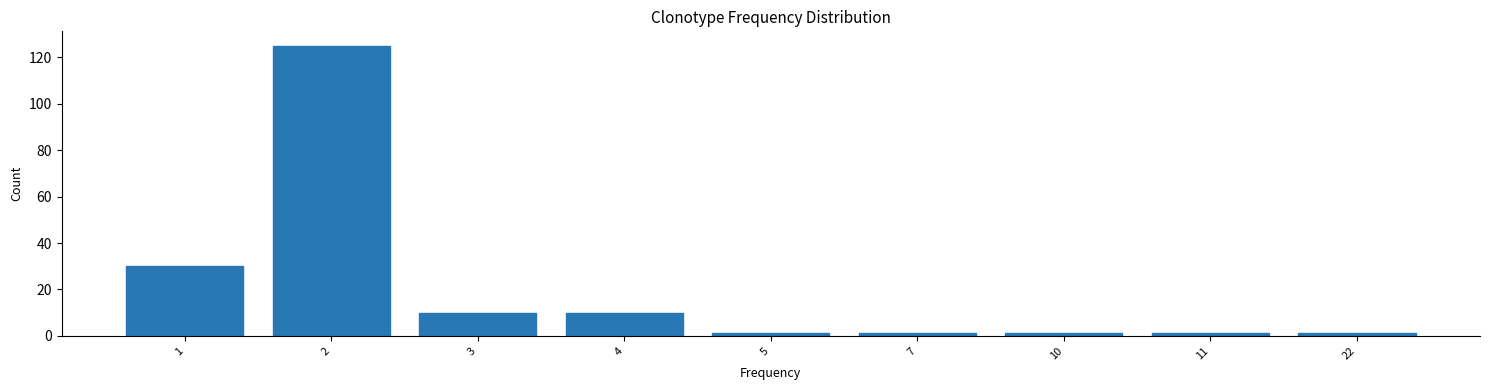

Reading left to right, extract all data points from this chart.

30	125	10	10	1	1	1	1	1